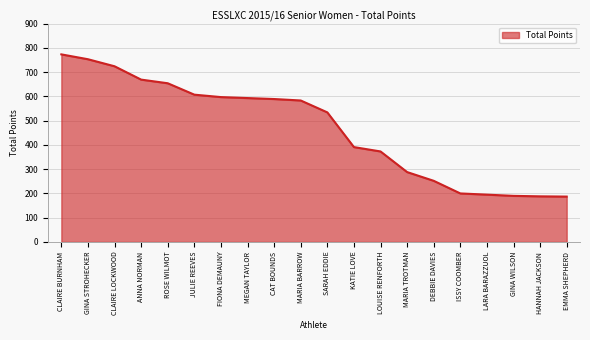

How many values are below 583?

10